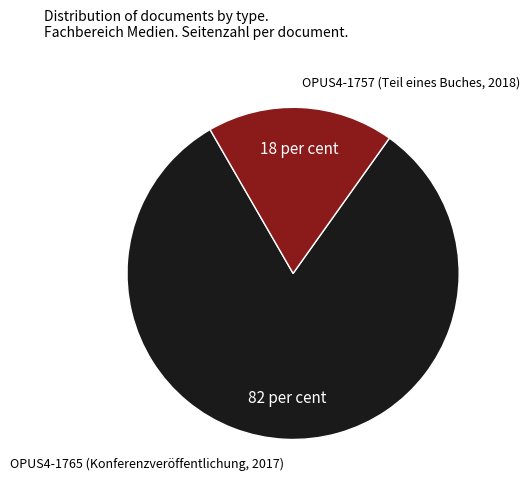

Does any single category account for the majority?

Yes